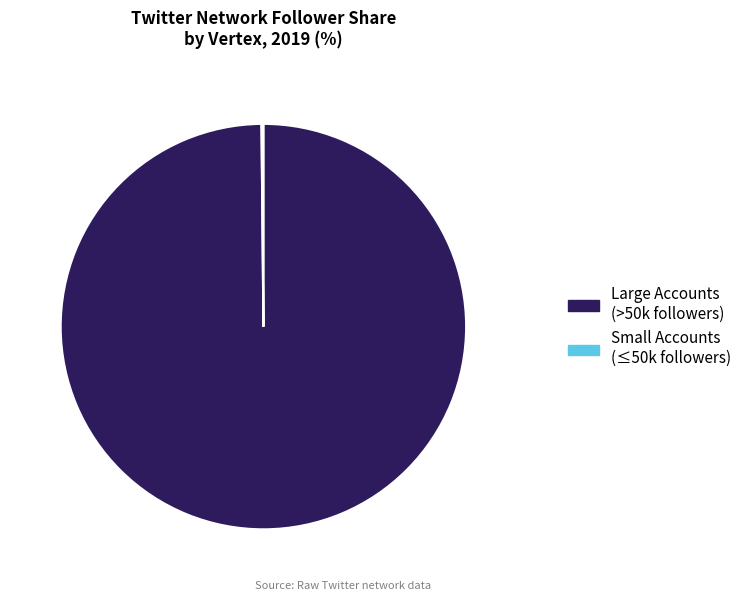

Is it true that Large Accounts (>50k followers) is 100% of the pie?

True